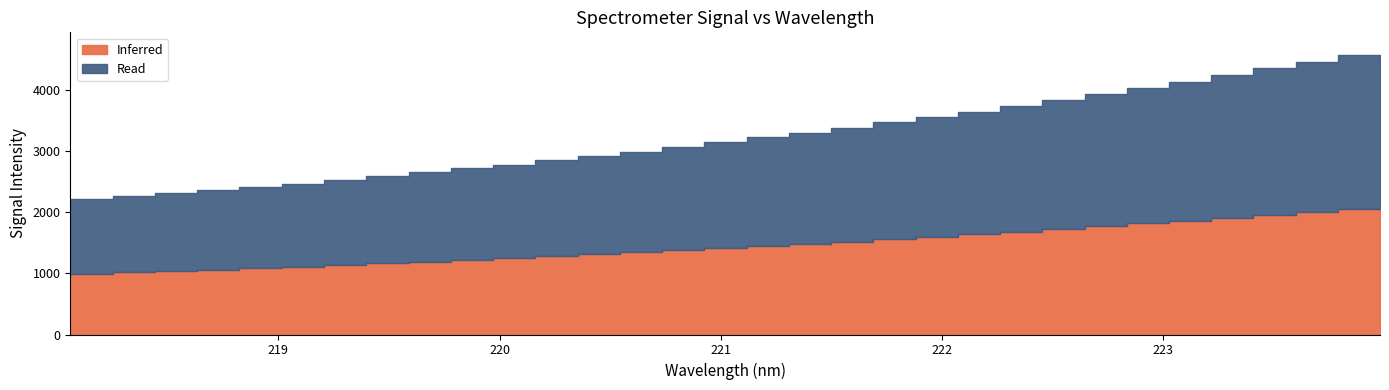

The chart shows a value of 6056.9 at 221.6902. True or false?

False